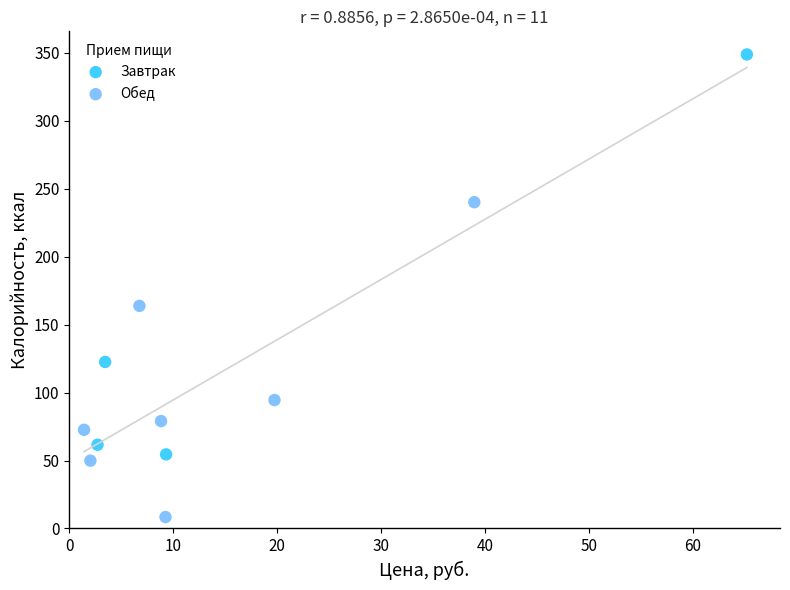

Which series has the widest spread of Y values?

Завтрак